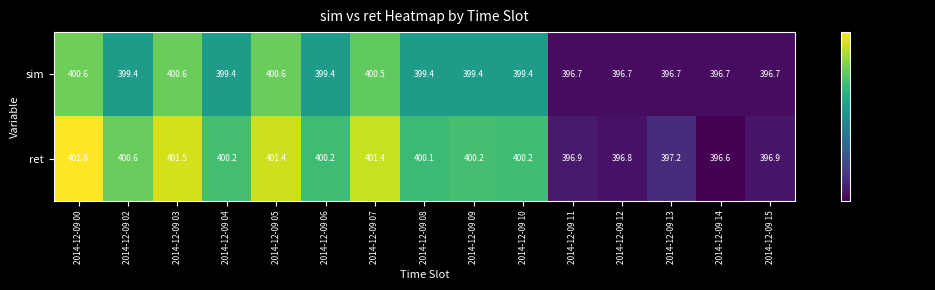

At which label does sim first exceed 399?

2014-12-09 00